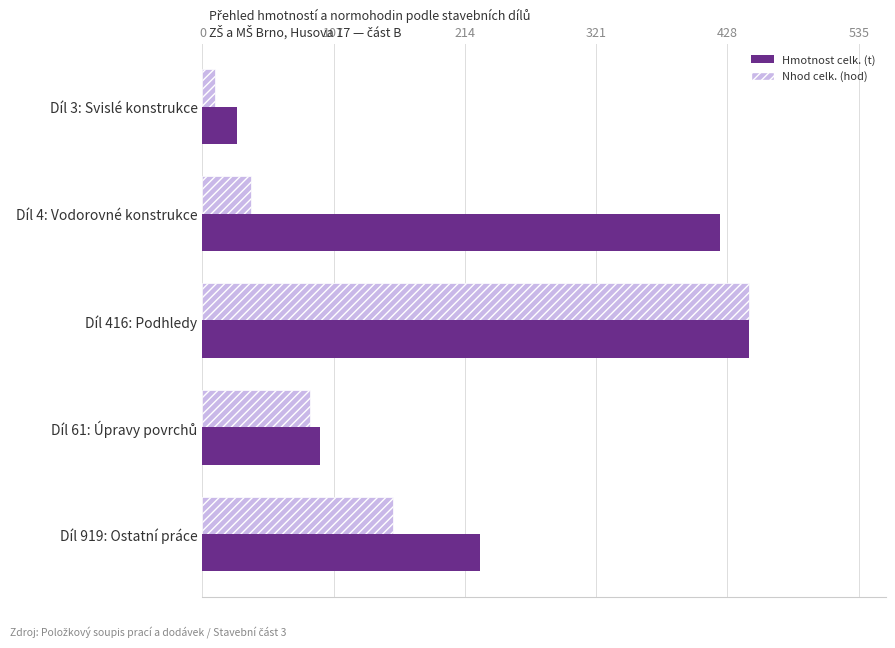

Between Díl 4: Vodorovné konstrukce and Díl 919: Ostatní práce, which series saw the biggest shift?

Hmotnost celk. (t)